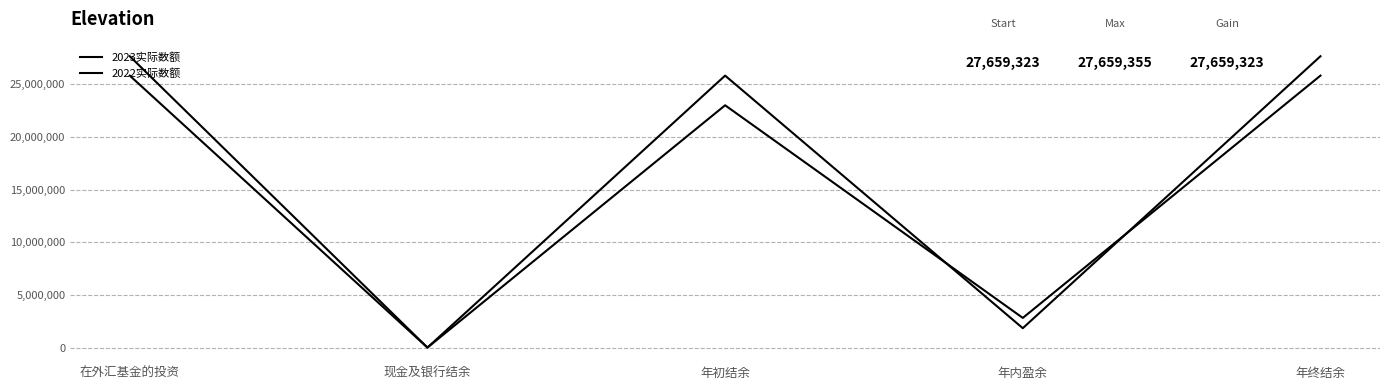

Which series has the largest total across all categories?

2023实际数额